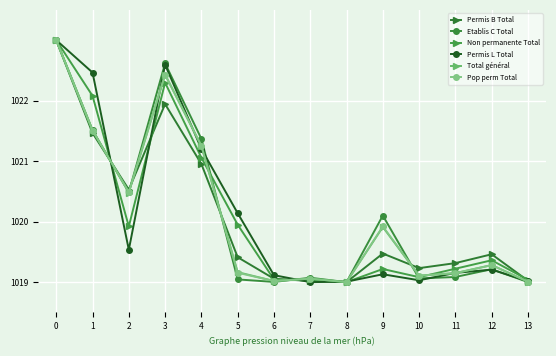

The value of Permis L Total at 1 is 1633.5. True or false?

False